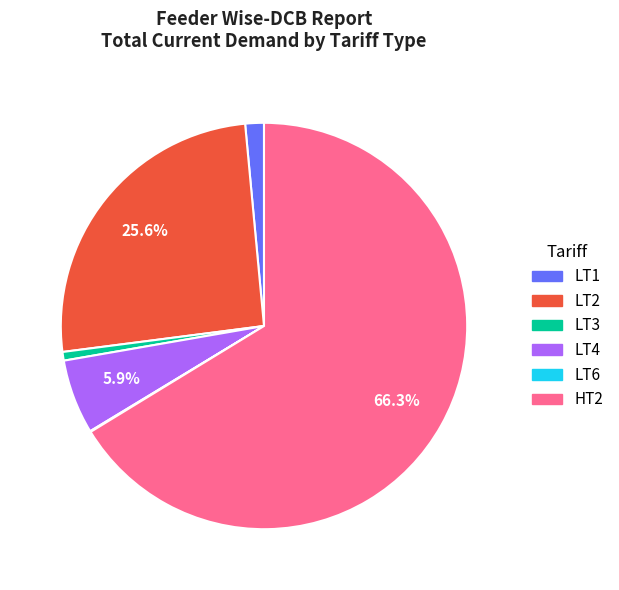

Is it true that HT2 is 66% of the pie?

True